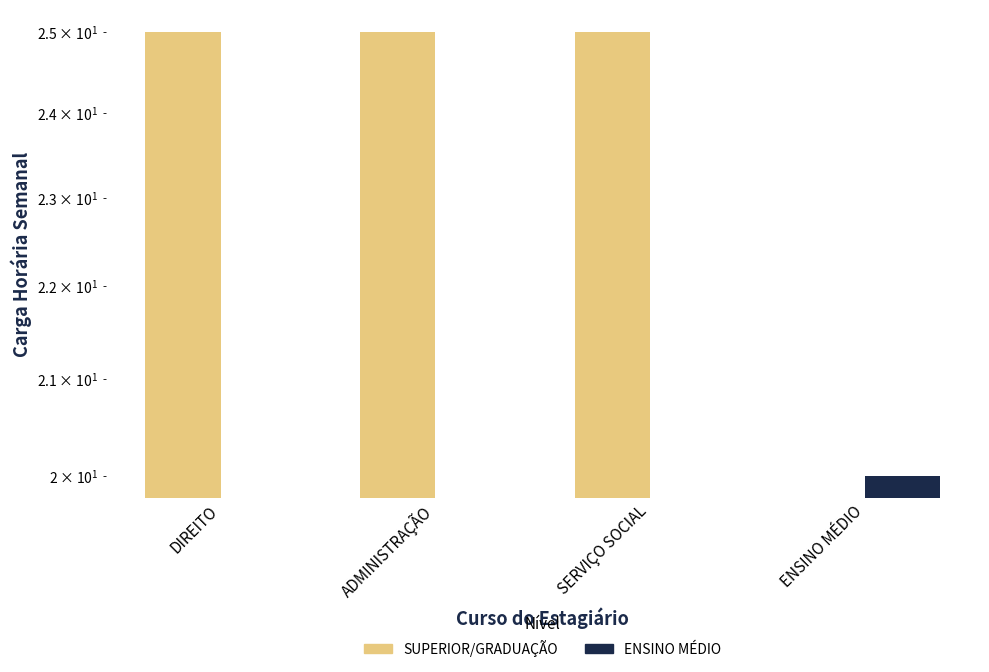

Reading left to right, list all the values displayed in this chart.

SUPERIOR/GRADUAÇÃO: DIREITO=25	ADMINISTRAÇÃO=25	SERVIÇO SOCIAL=25	ENSINO MÉDIO=0
ENSINO MÉDIO: DIREITO=0	ADMINISTRAÇÃO=0	SERVIÇO SOCIAL=0	ENSINO MÉDIO=20